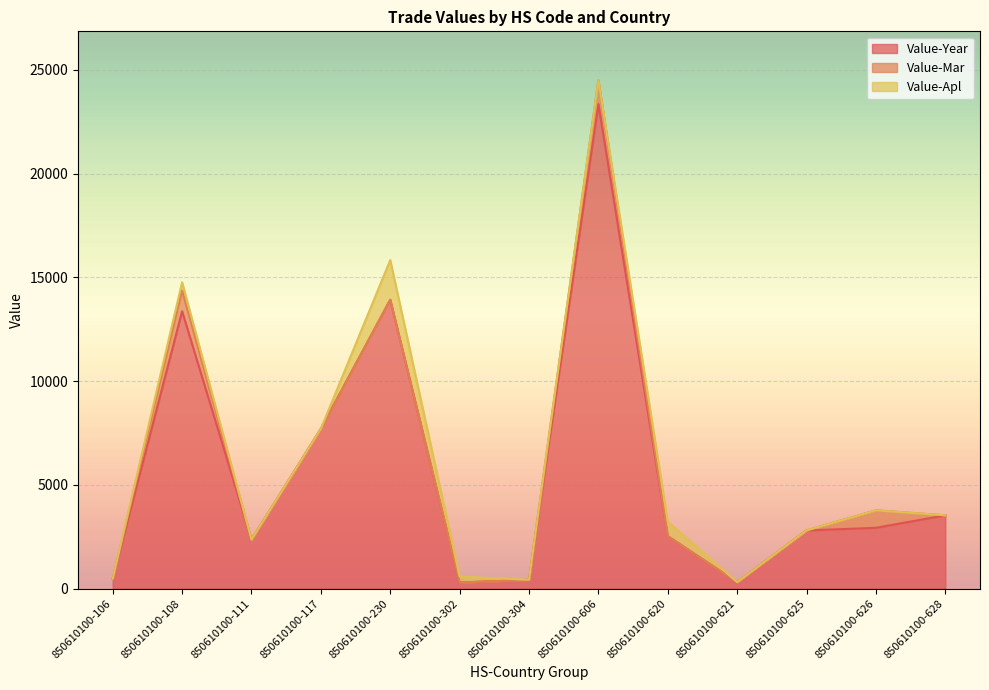

What is the spread (max minus min) of values at 850610100-625?

2802